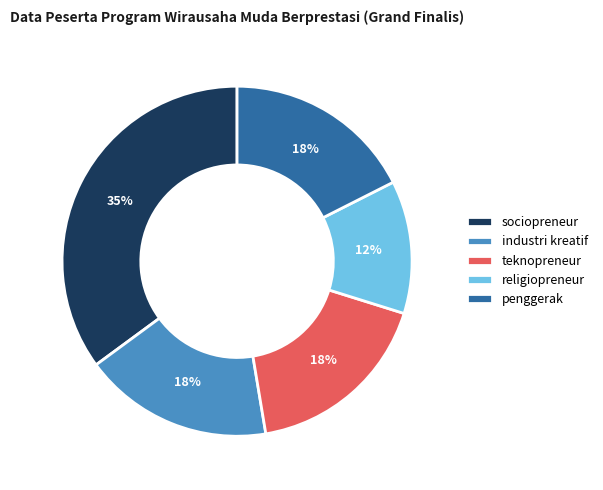

Which has a higher value, religiopreneur or penggerak?

penggerak